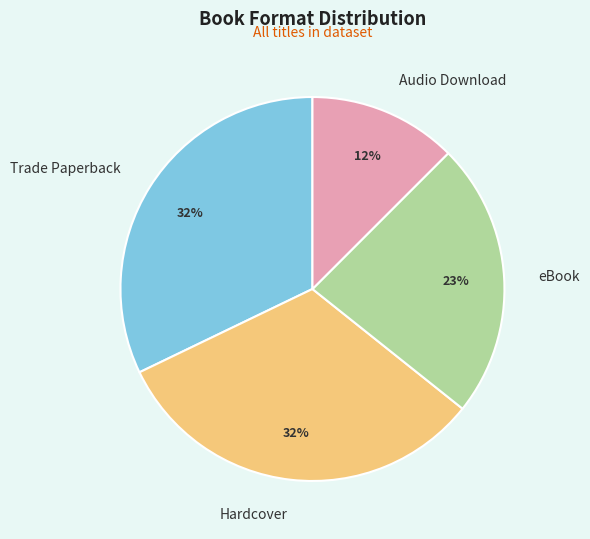

To the nearest percent, what is the difference between the largest and smallest slice percentages?

20%